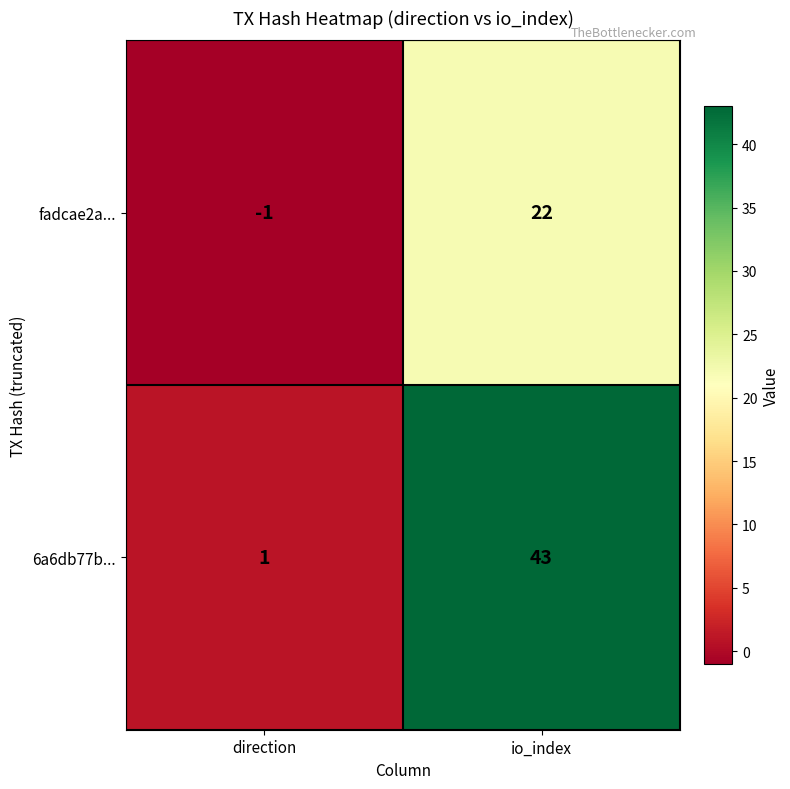

Which series changed the most between direction and io_index?

6a6db77b...